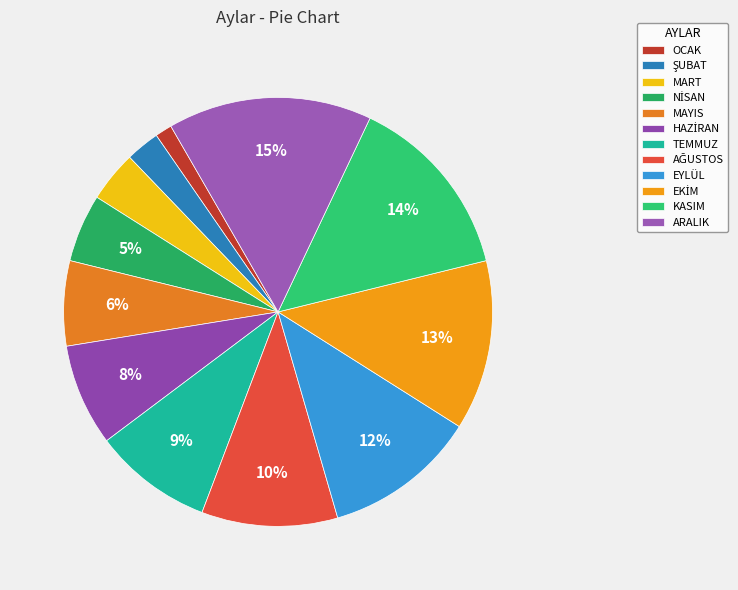

To the nearest percent, what is the difference between the AĞUSTOS and NİSAN slice percentages?

5%